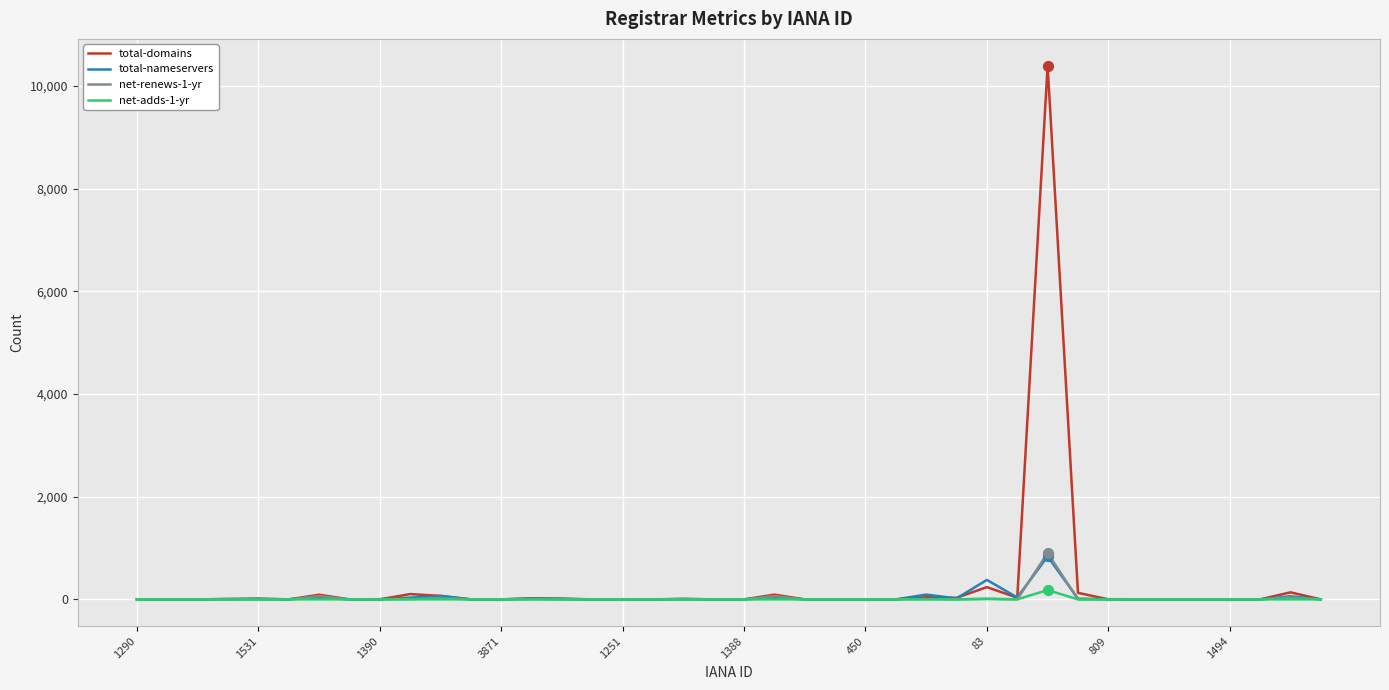

Which series has the widest spread of values?

total-domains